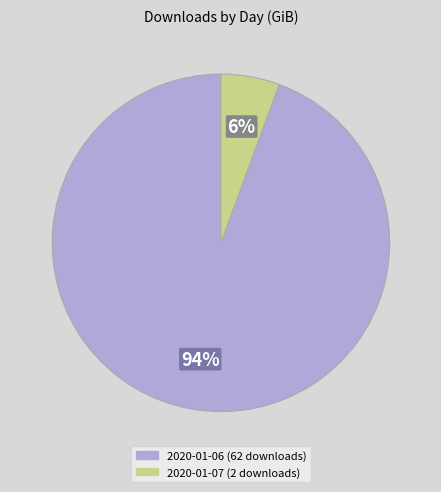

Do 2020-01-06 (62 downloads) and 2020-01-07 (2 downloads) together represent more than half of the pie?

Yes